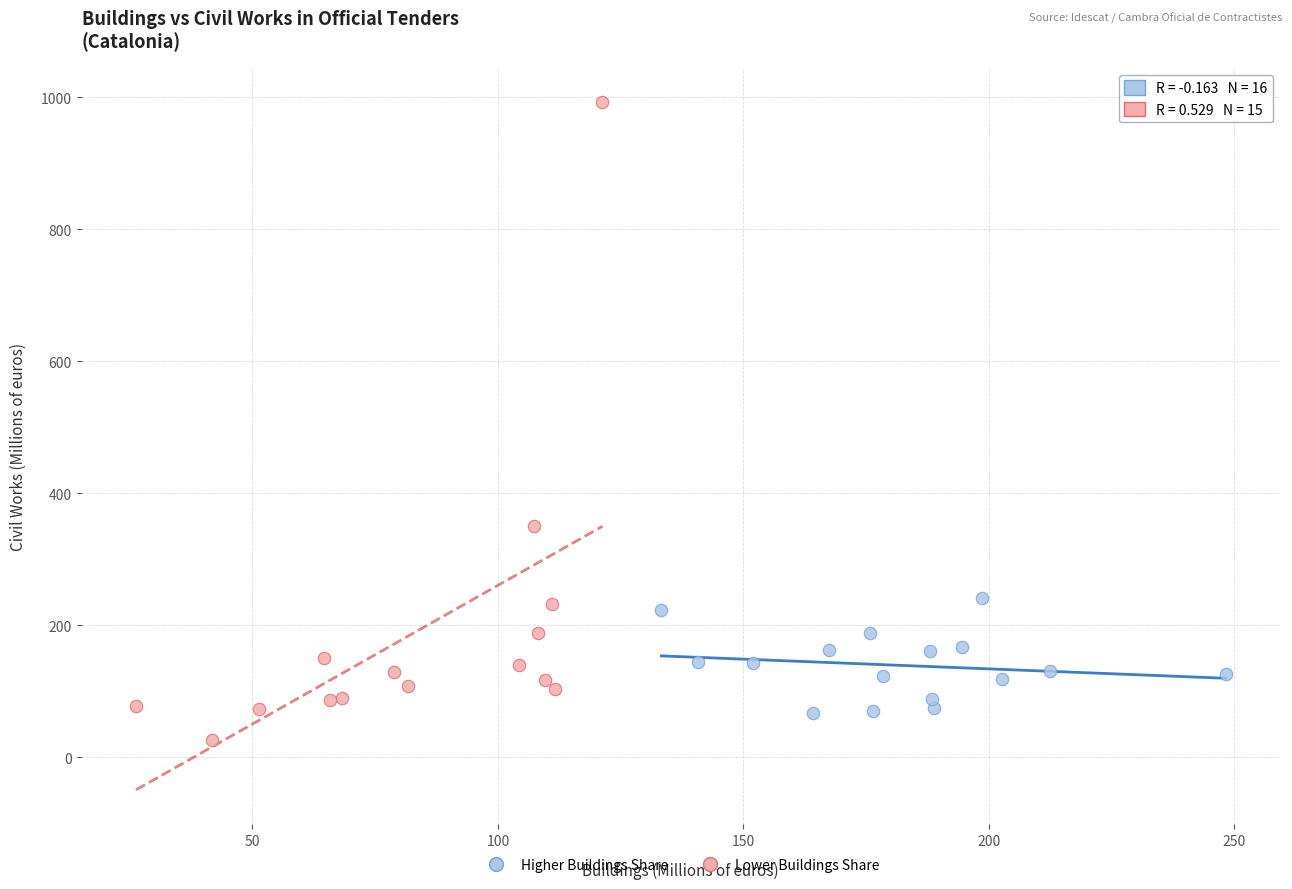

Which series reaches the maximum Y coordinate?

Lower Buildings Share